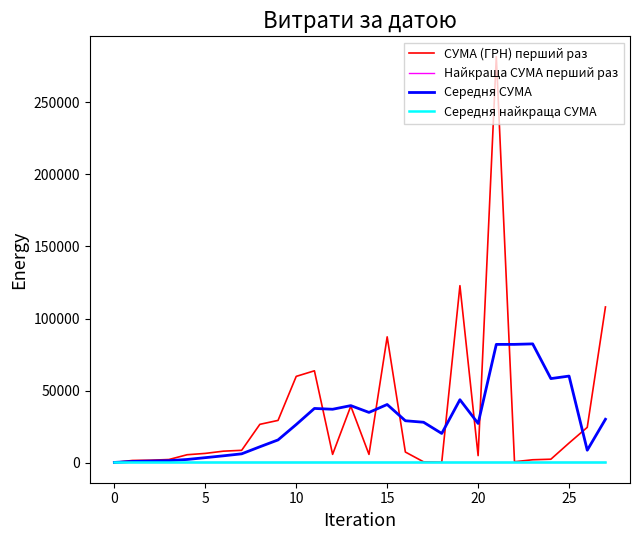

At how many categories does at least one series exceed 213565?

1